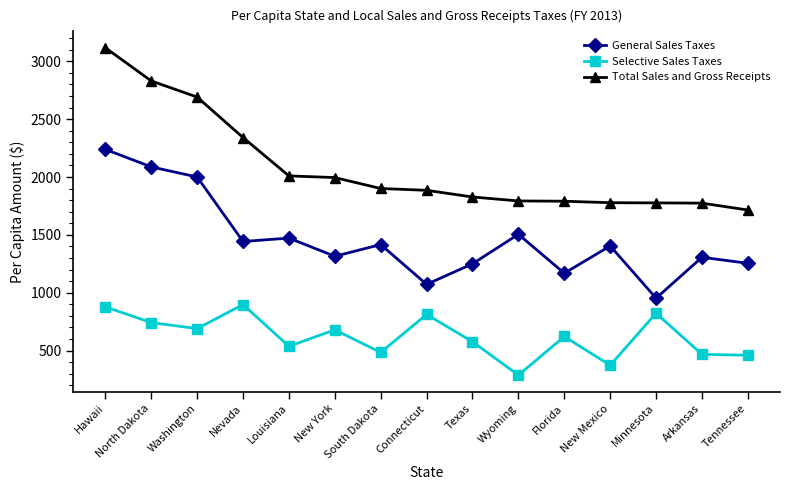

At how many categories does at least one series exceed 3056?

1